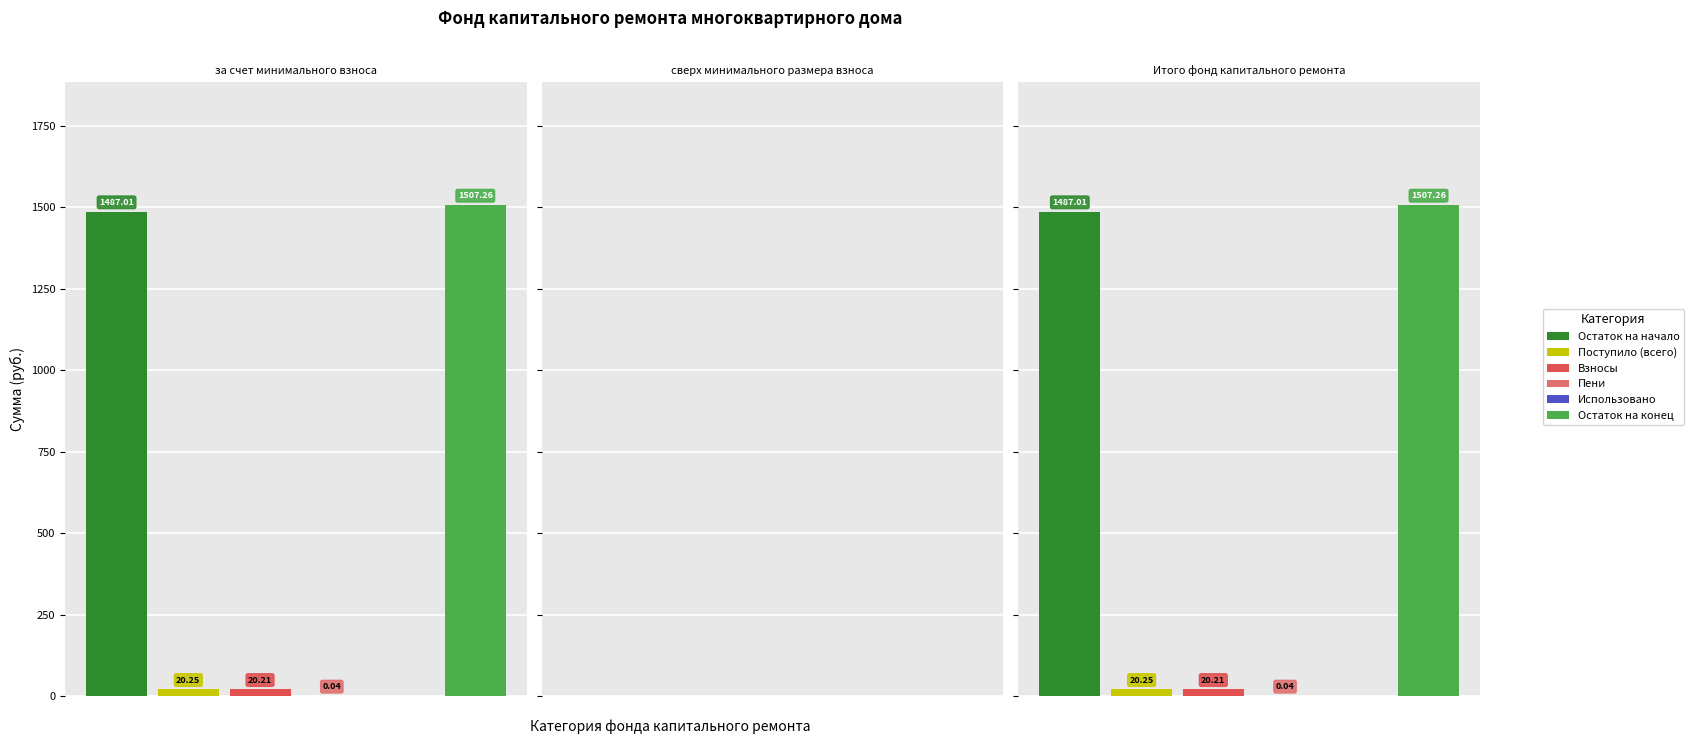

How many penalties values are between 0 and 1?

3